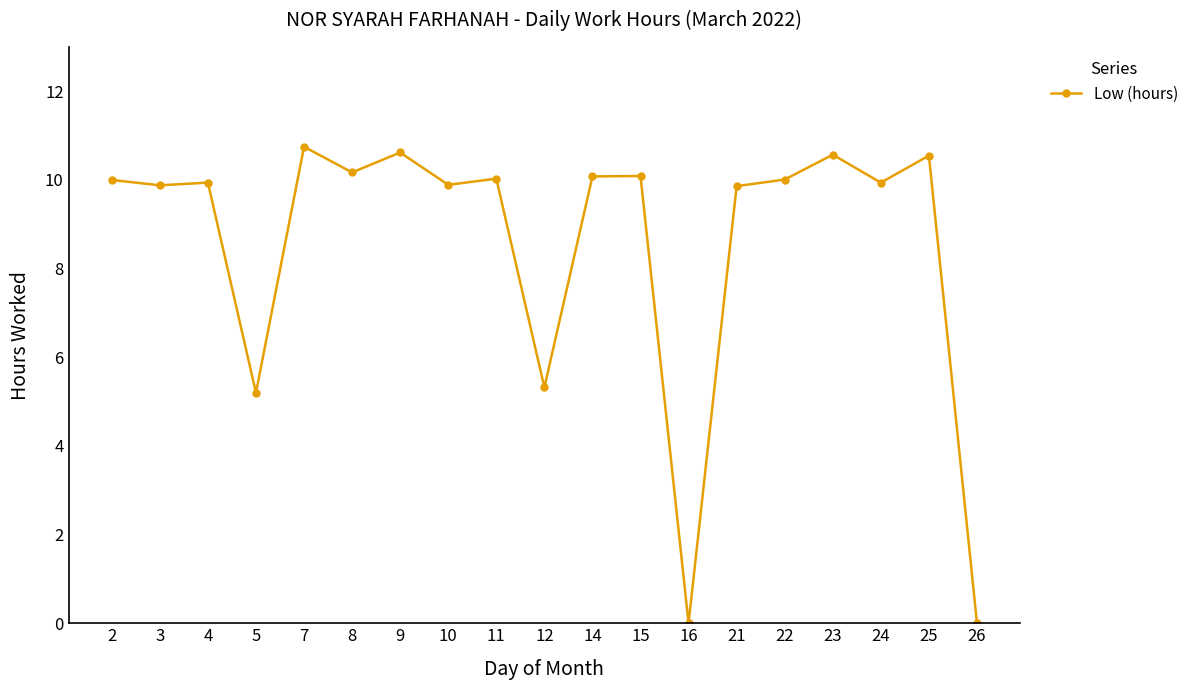

Count the number of categories in the chart.

19